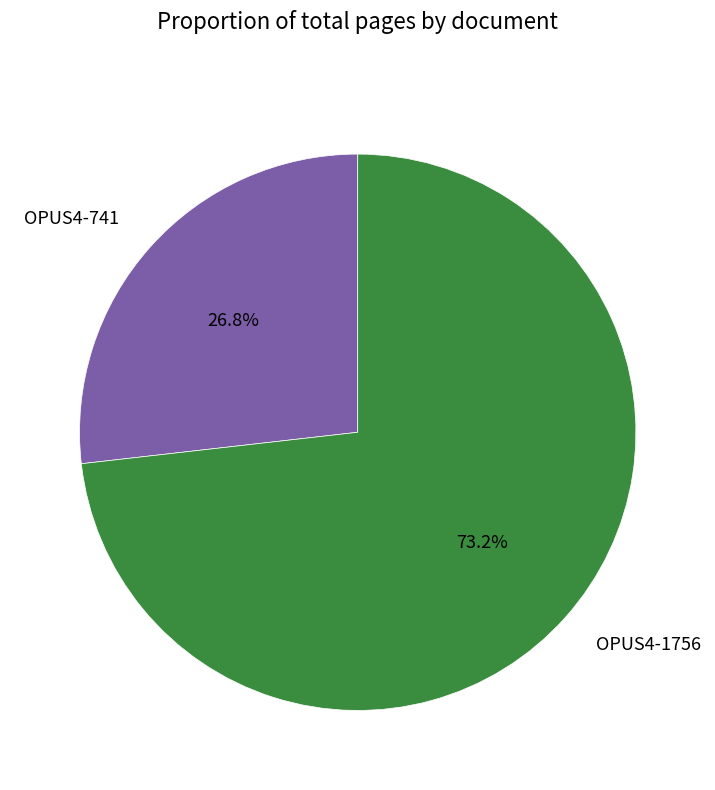

Approximately how many times larger is the value at OPUS4-1756 compared to OPUS4-741?

2.7